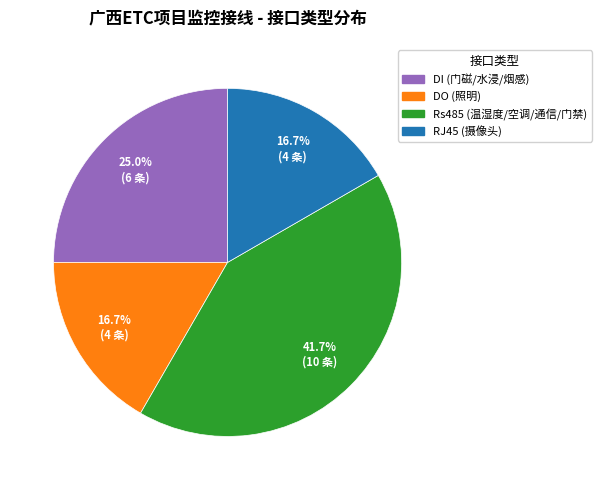

To the nearest percent, what is the difference between the DO and Rs485 slice percentages?

25%